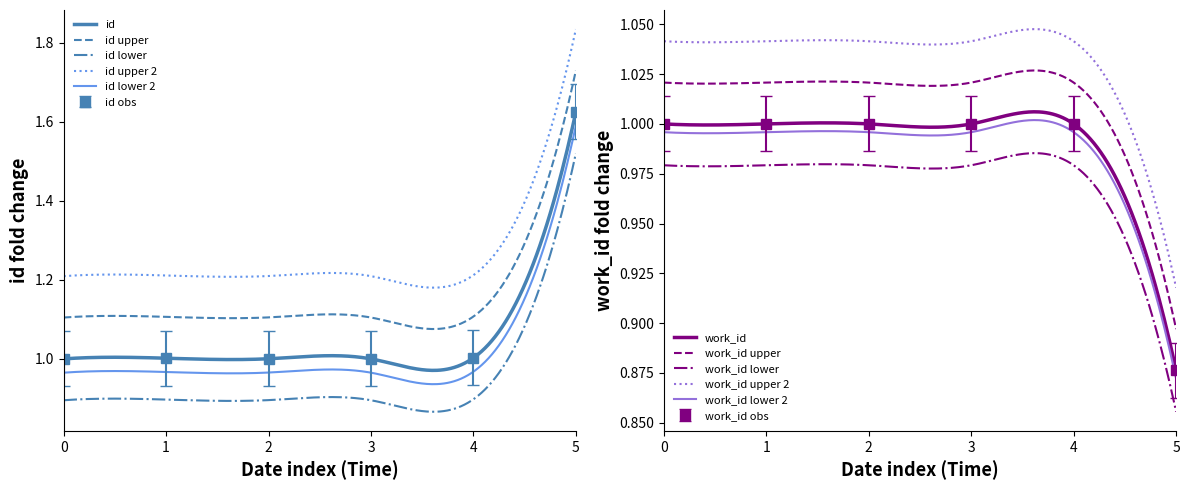

What is the lowest value of the id obs series?

1.0